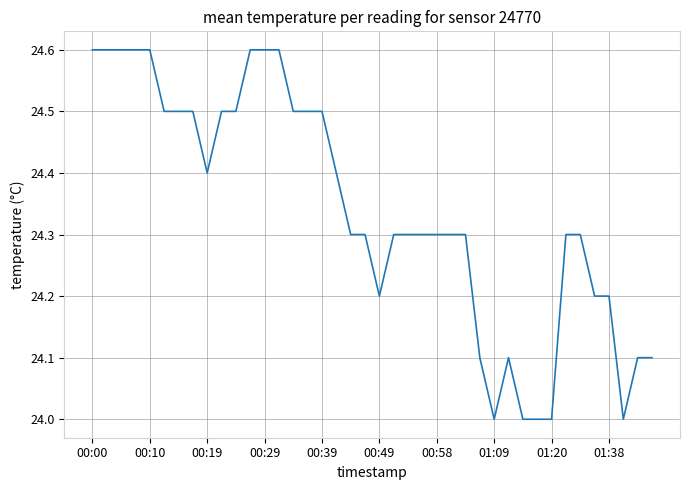

What is the difference between the maximum and minimum values?

0.6